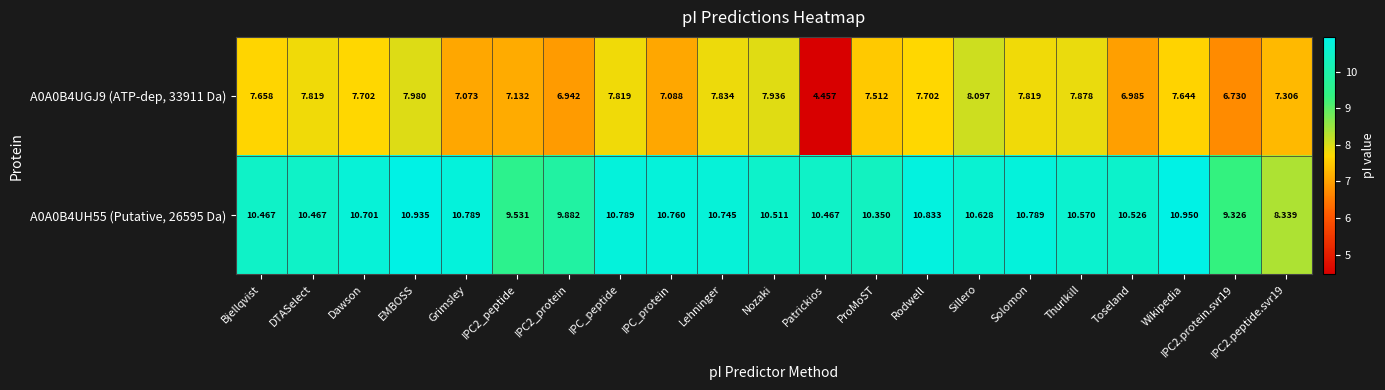

At which category is the sum across all series the highest?

EMBOSS